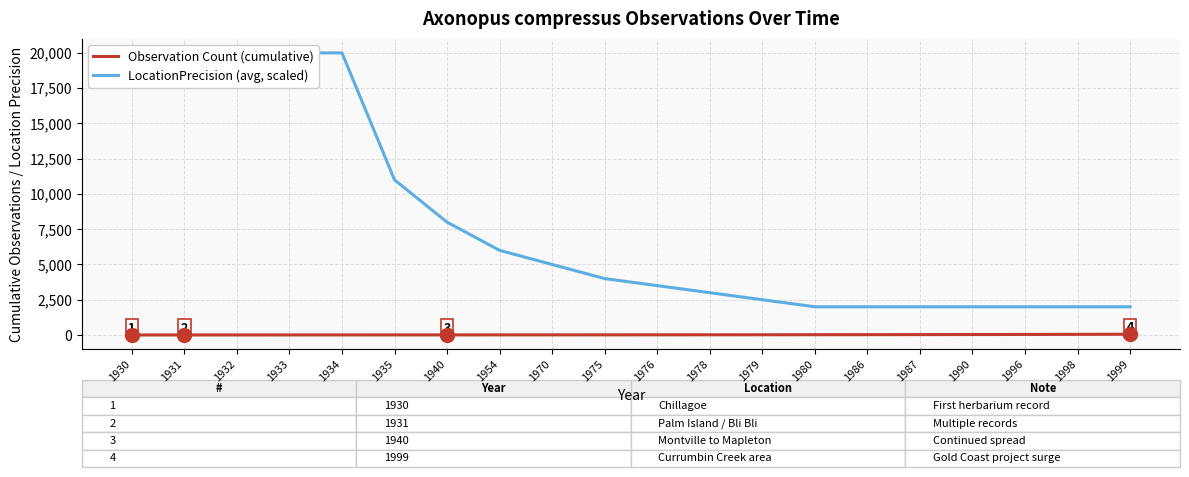

Reading left to right, list all the values displayed in this chart.

Observation Count (cumulative): 1	2	3	4	5	6	7	8	9	10	12	14	17	20	24	28	33	39	46	54
LocationPrecision (avg, scaled): 20000	20000	20000	20000	20000	11000	8000	6000	5000	4000	3500	3000	2500	2000	2000	2000	2000	2000	2000	2000